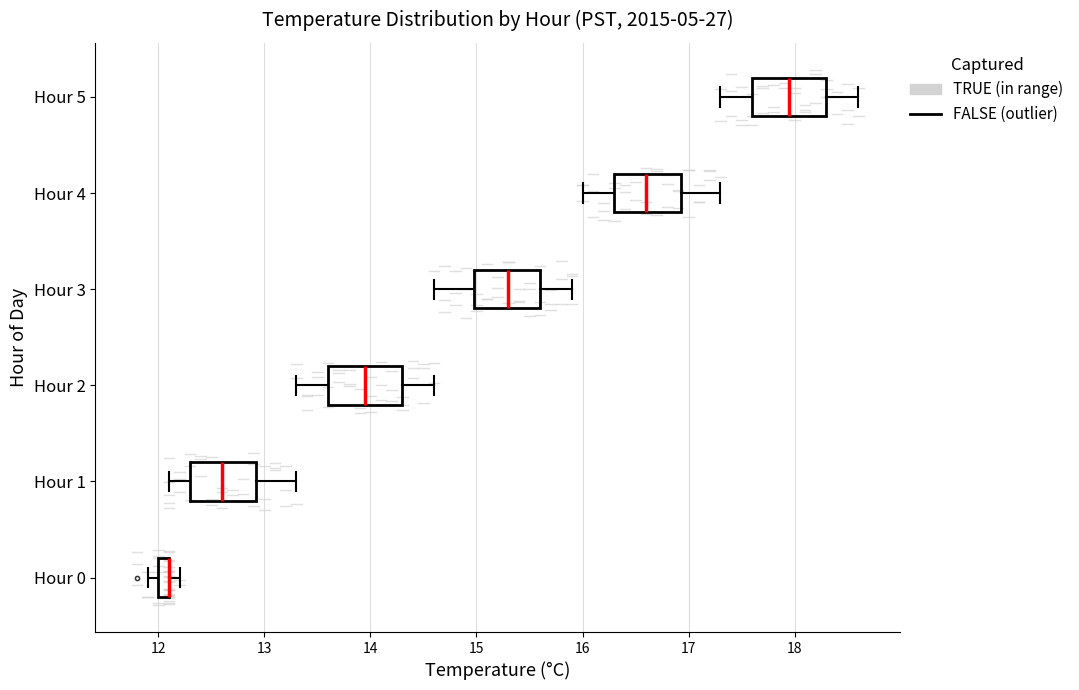

Where is the left edge of the box for Hour 0 on the x-axis? The values are not printed on the chart, so give them approximately, as read against the axis.

12.0